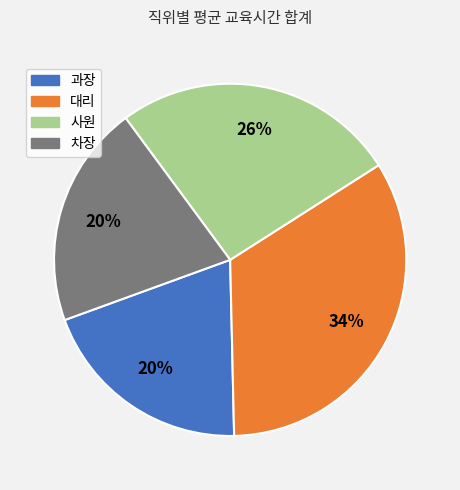

Approximately how many times larger is the value at 차장 compared to 사원?

0.8